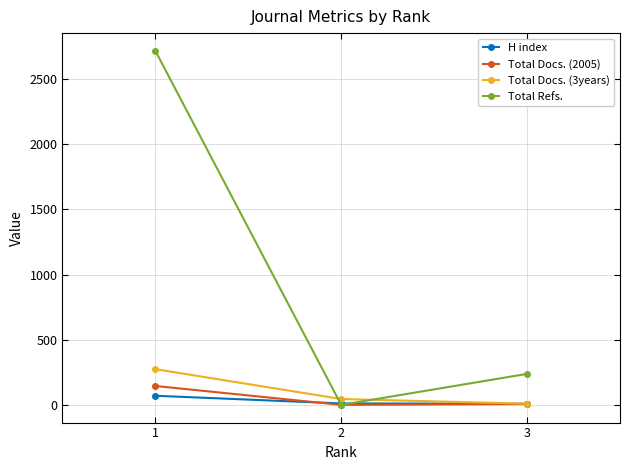

Which series has the widest spread of values?

Total Refs.